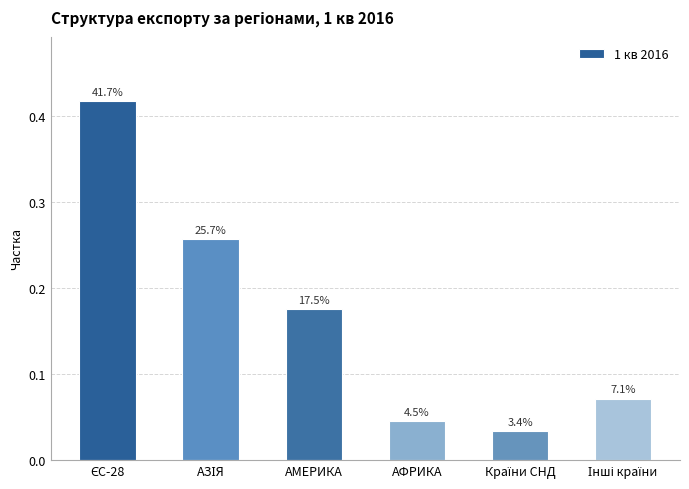

What is the label of the 6th bar from the left?

Інші країни